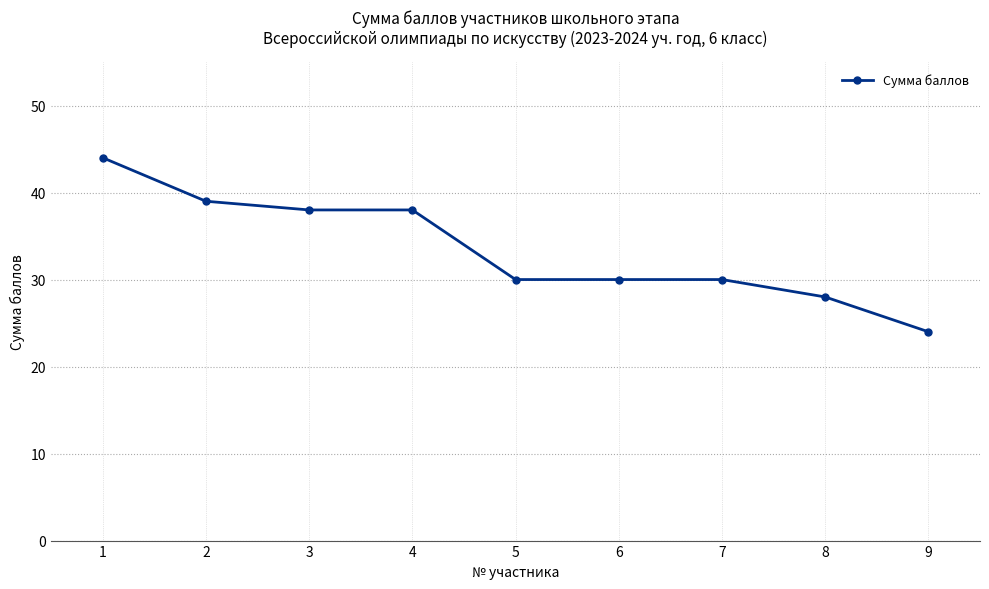

What value does the data have at 4, to the nearest 5?

40